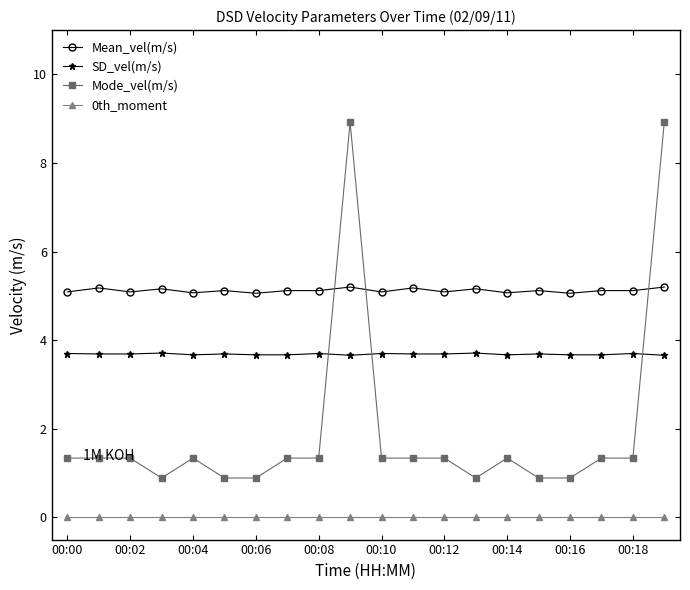

How many categories are shown in the chart?

20